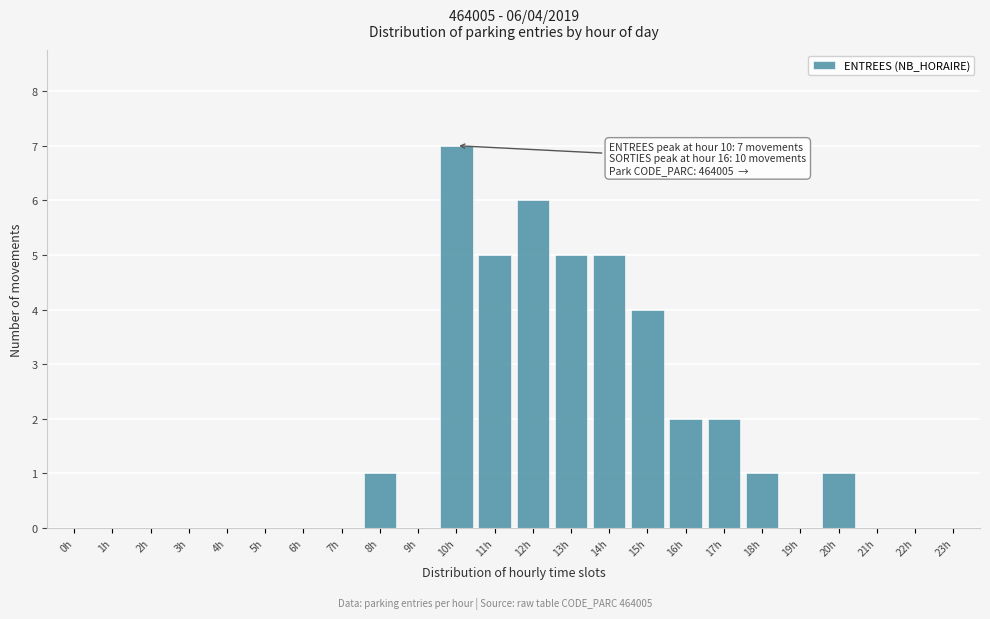

Reading right to left, transcribe all the data shown in this chart.

23h=0	22h=0	21h=0	20h=1	19h=0	18h=1	17h=2	16h=2	15h=4	14h=5	13h=5	12h=6	11h=5	10h=7	9h=0	8h=1	7h=0	6h=0	5h=0	4h=0	3h=0	2h=0	1h=0	0h=0